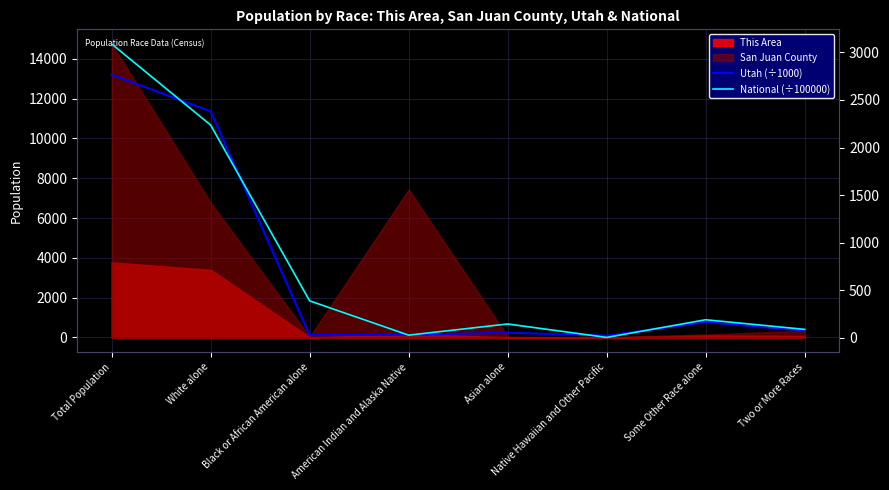

True or false: National (÷100000) has a value of 1456.4 at Total Population.

False